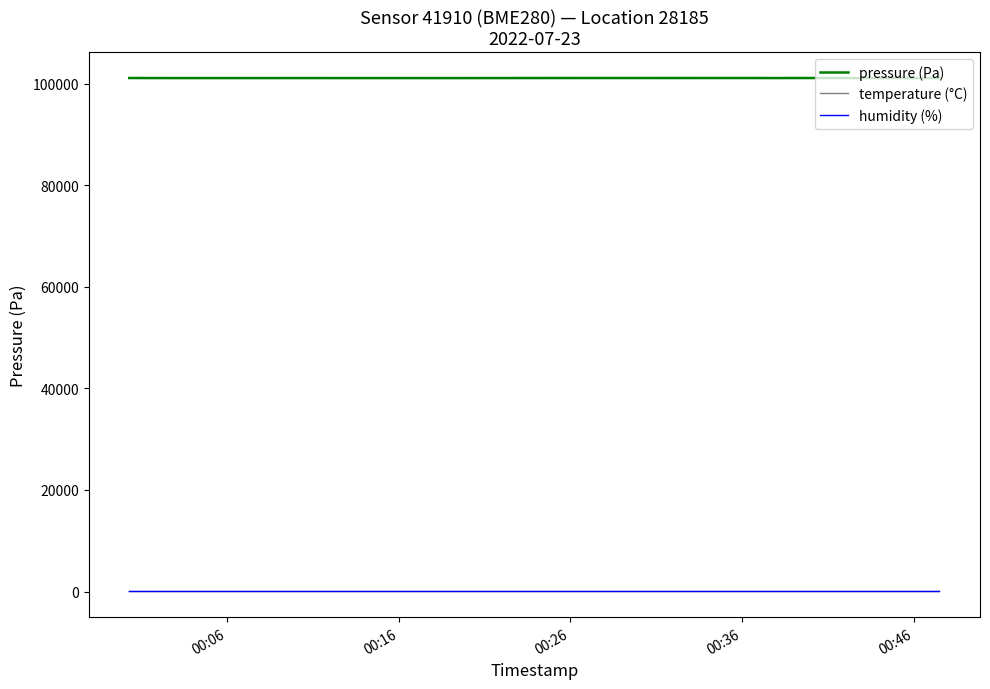

What is the lowest value of the pressure (Pa) series?

101098.9